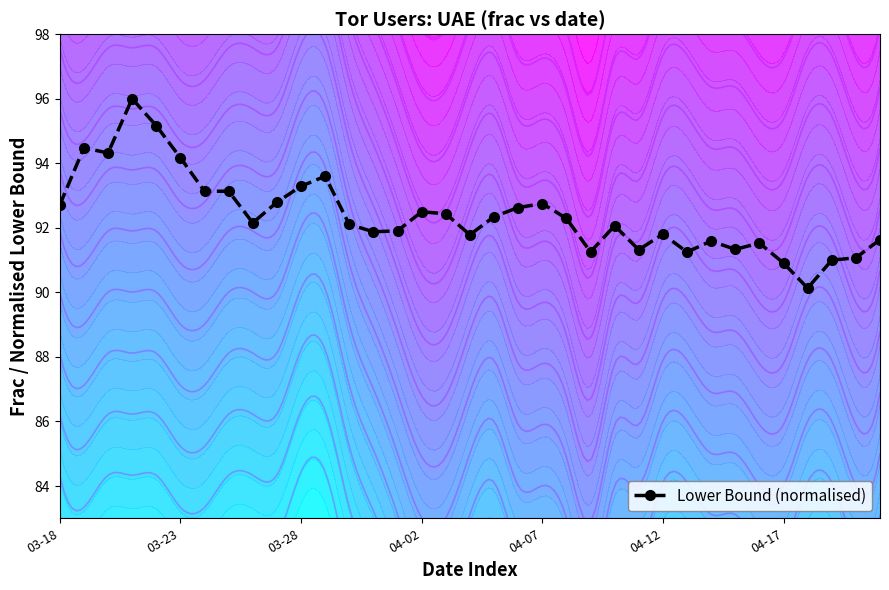

How many distinct data groups are displayed?

1